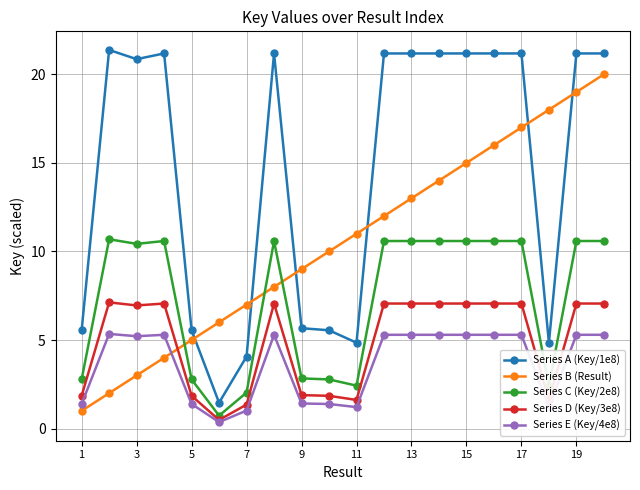

True or false: Series C (Key/2e8) has more than 0 interior local peaks.

True